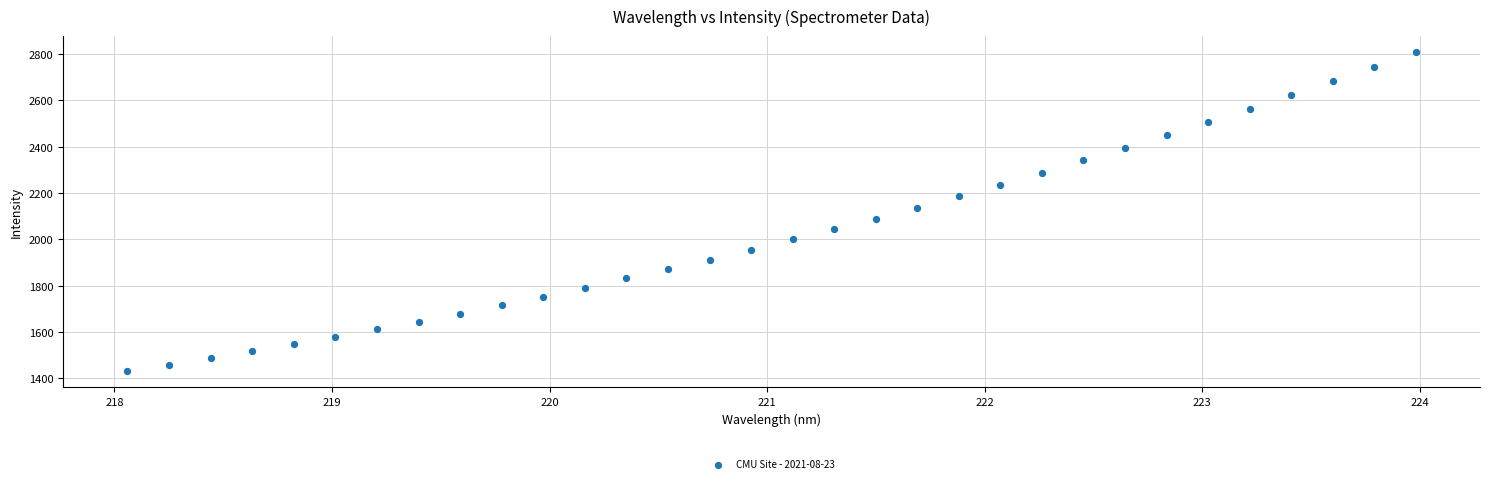

What is the range of Y values (max minus min)?

1378.6